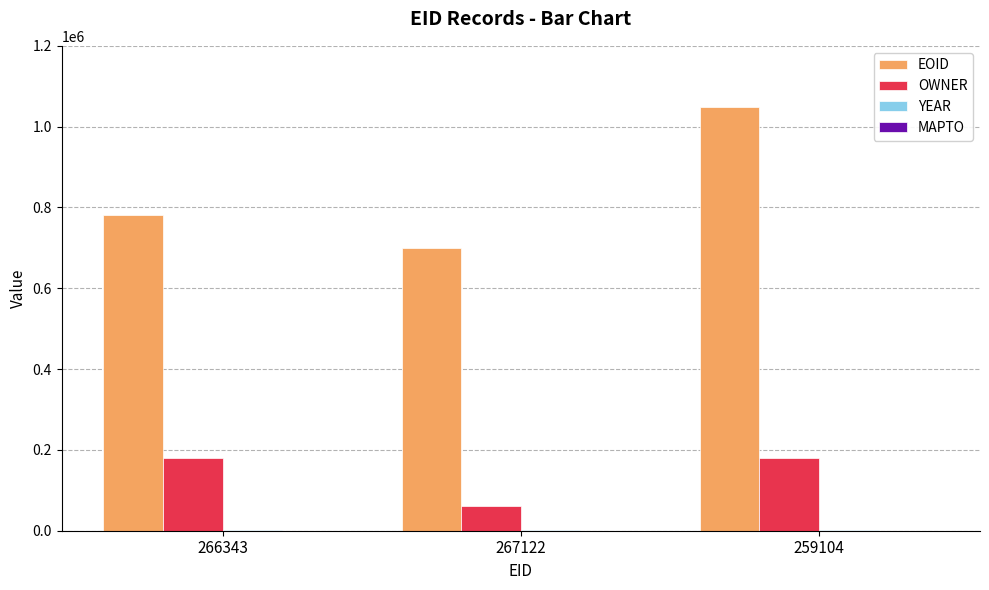

Which series has the largest total across all categories?

EOID